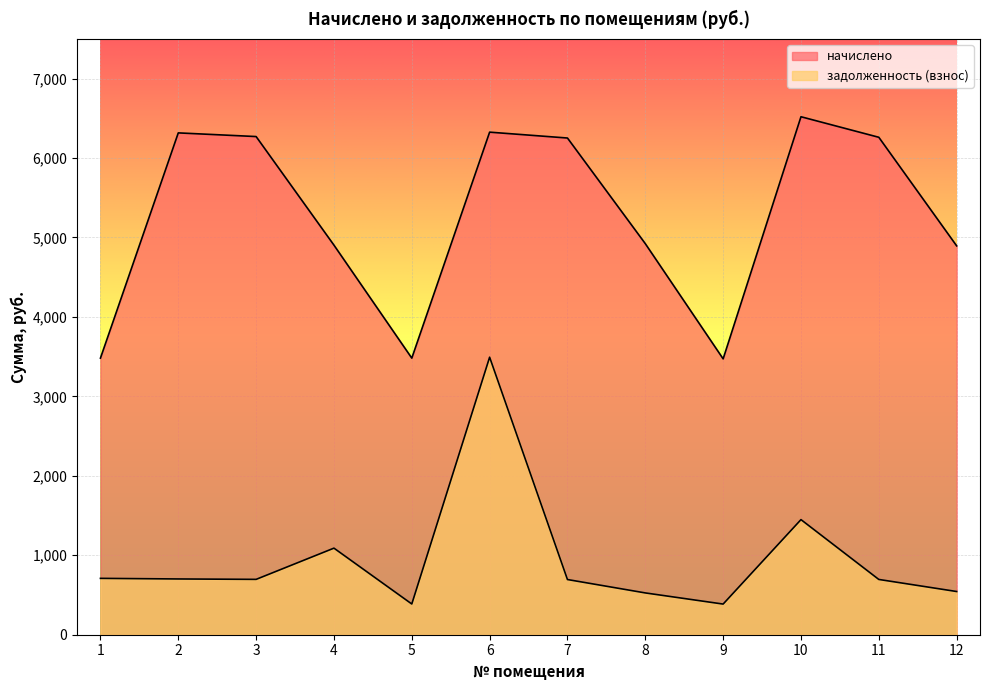

Count the number of categories in the chart.

12